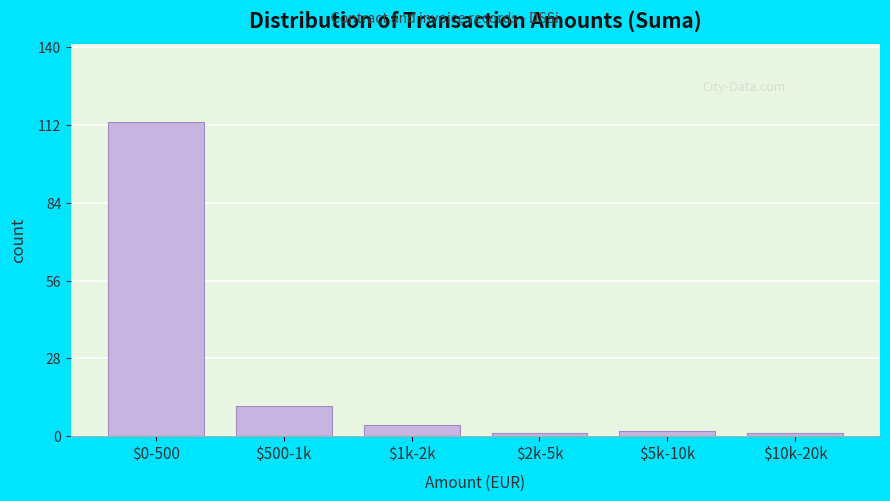

Reading right to left, what are all the values shown in this chart?

1	2	1	4	11	113